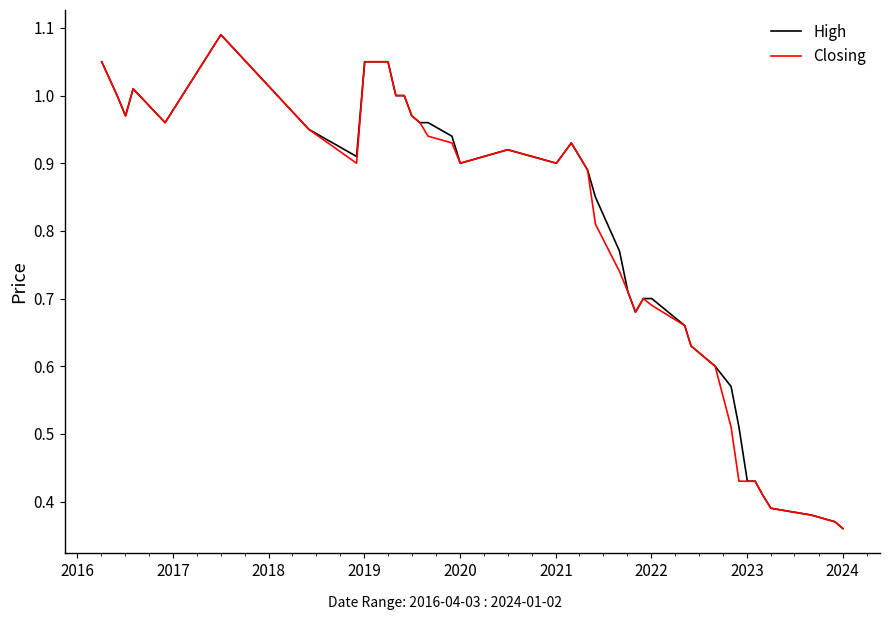

What are all the series names shown in the legend?

High, Closing